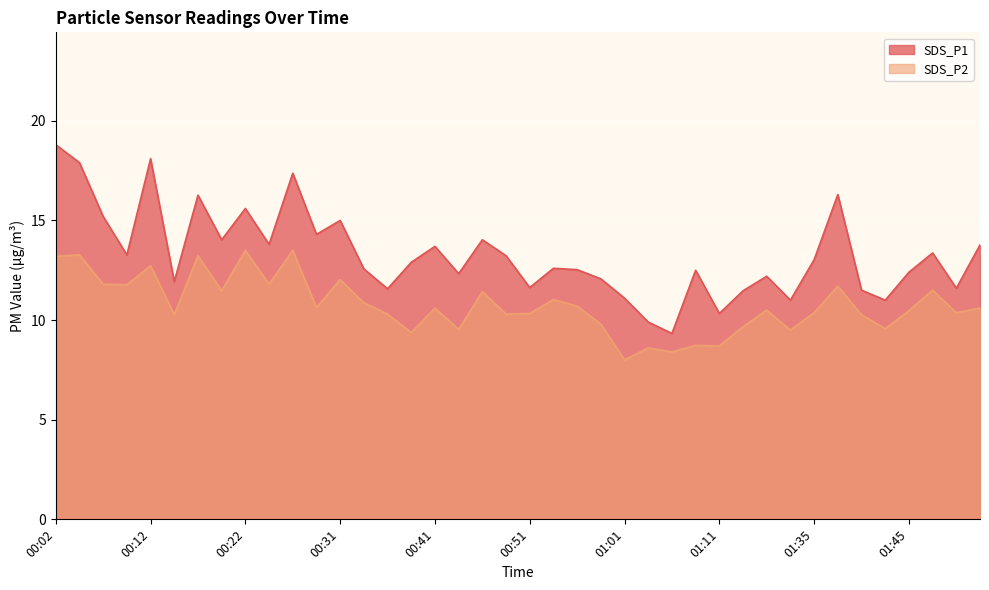

Read the SDS_P1 value at 00:14.

11.9